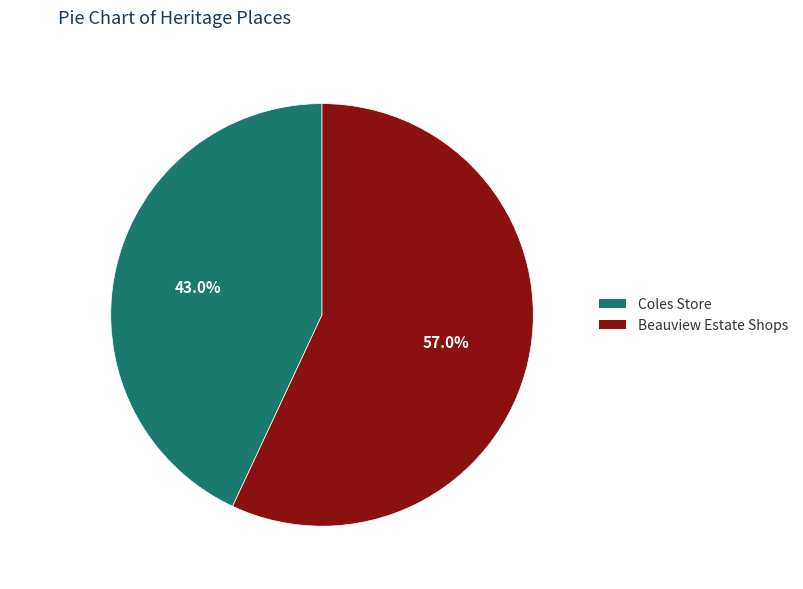

Approximately how many times larger is the value at Beauview Estate Shops compared to Coles Store?

1.3